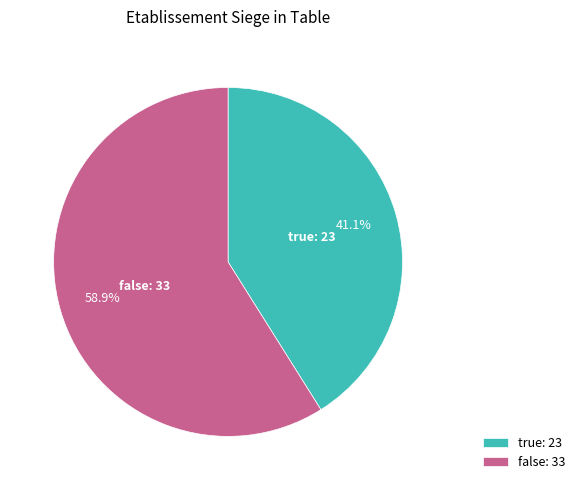

How much of the chart is everything except true?

58.9%